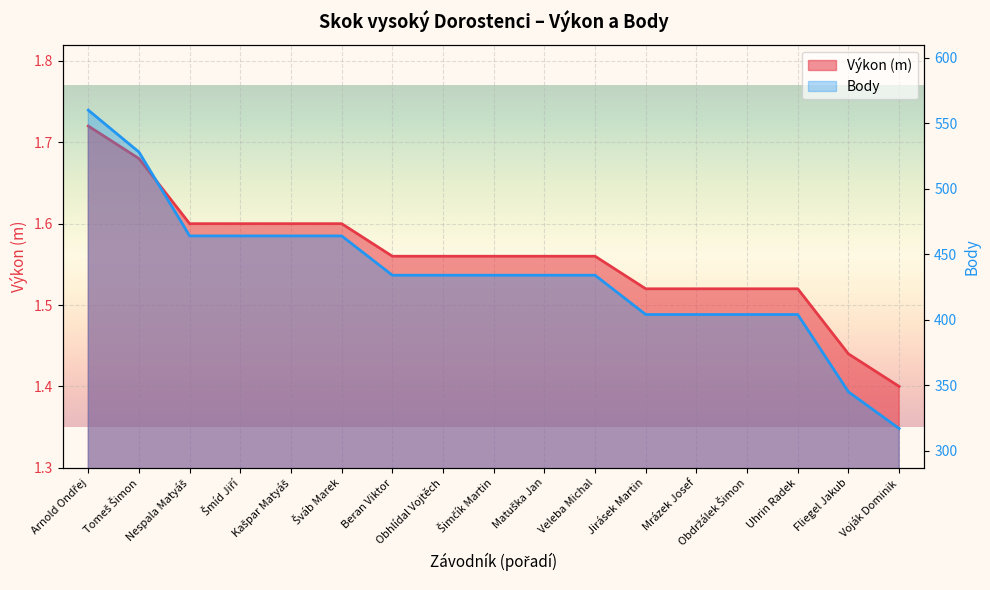

What are all the series names shown in the legend?

Výkon, Body